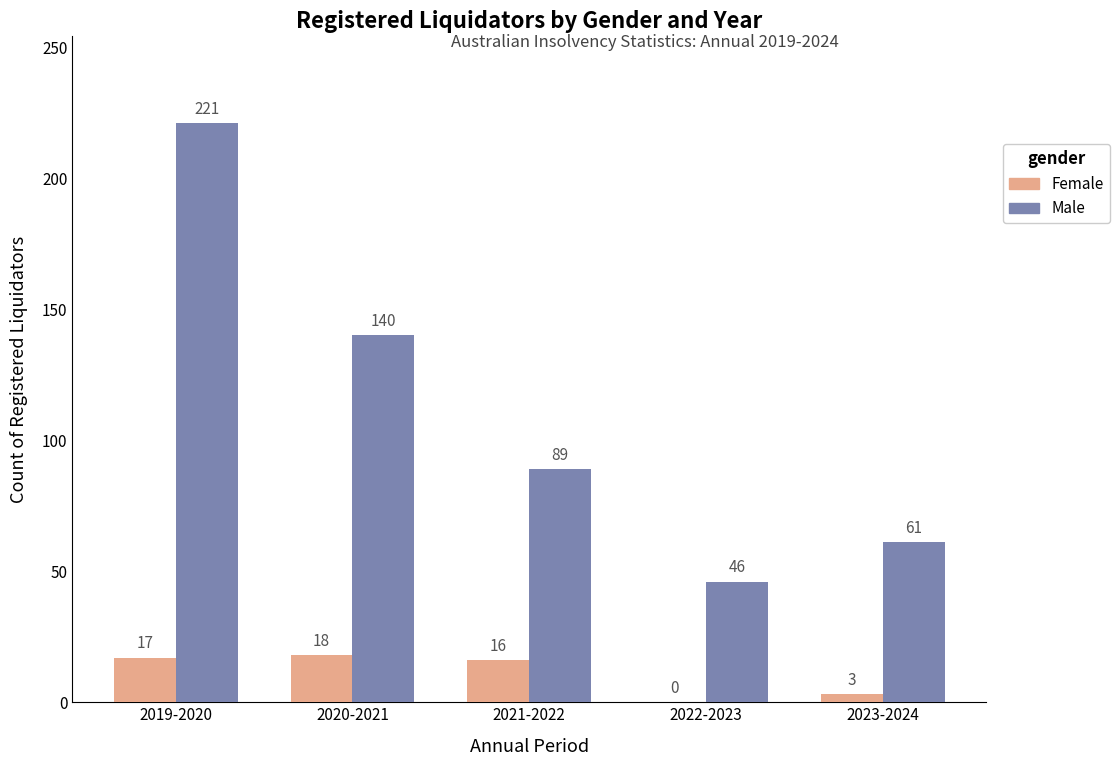

What is the highest value of the Male series?

221